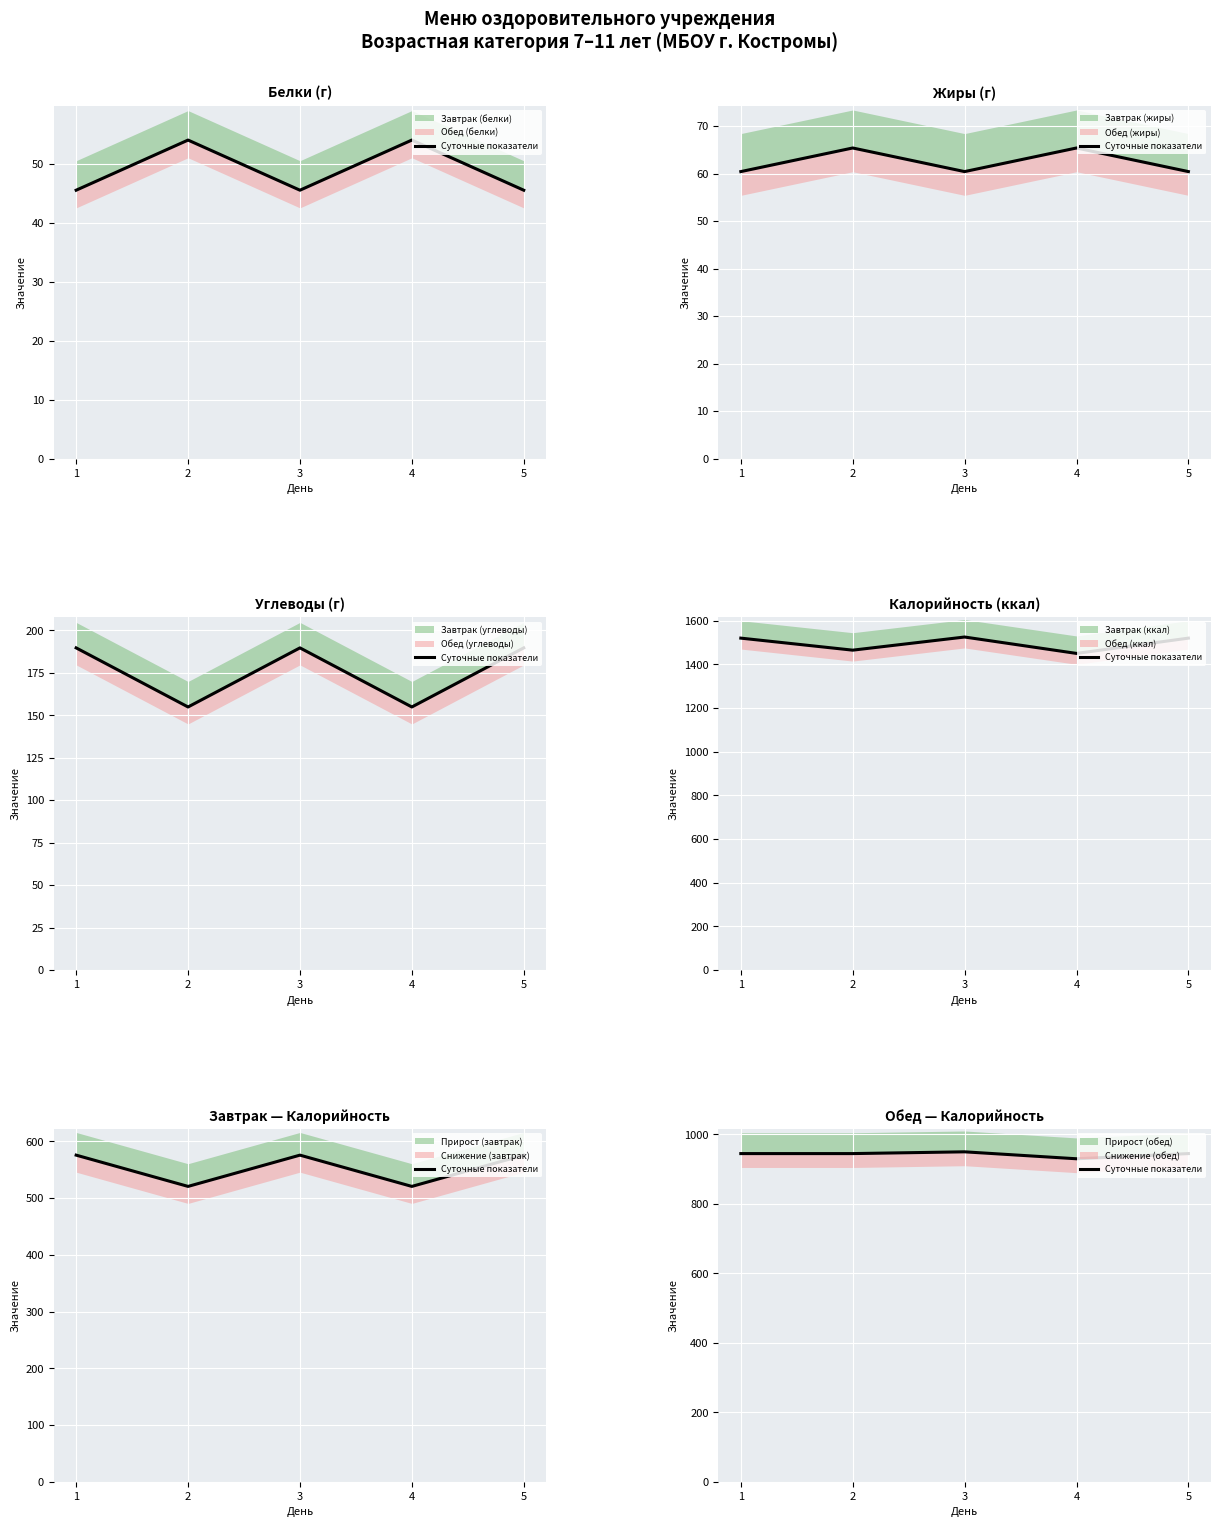

Which has a higher value, 3 or 5?

3